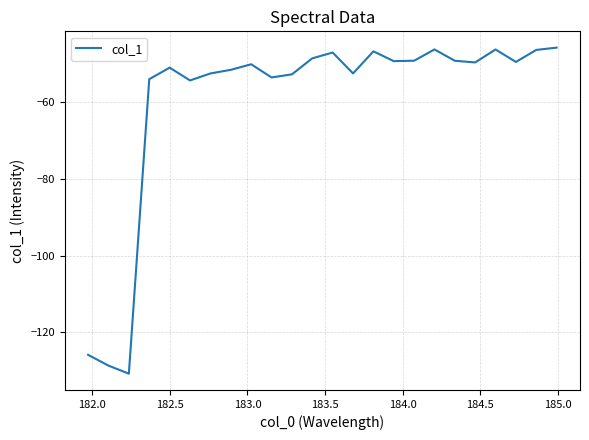

What is the greatest value displayed?

-45.8